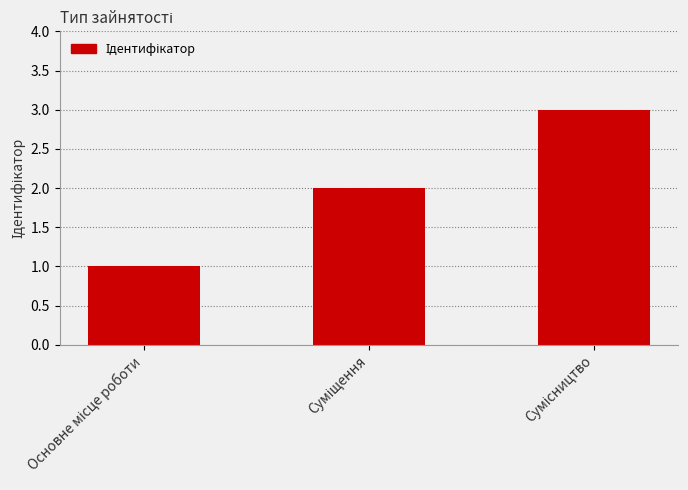

Reading right to left, list all the values displayed in this chart.

3	2	1